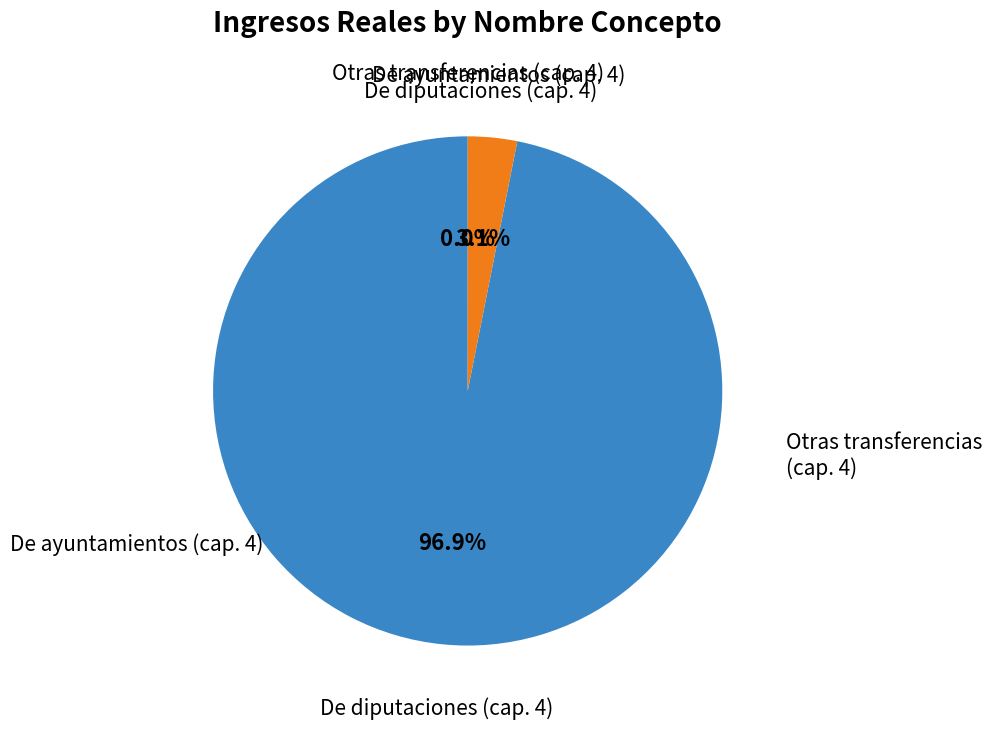

Is De diputaciones (cap. 4) the majority of the pie?

Yes